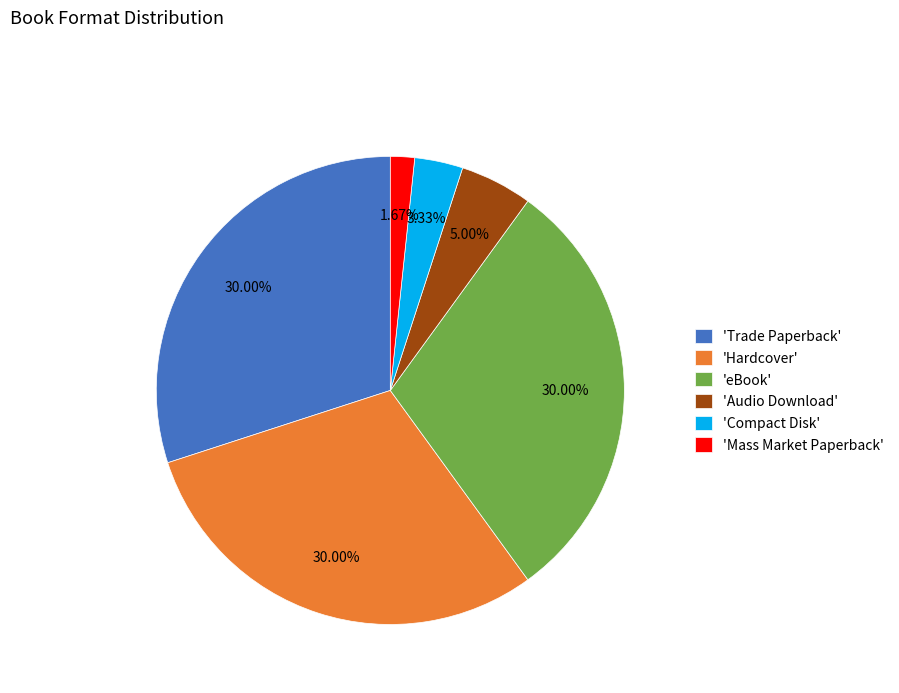

Which slice is the smallest?

'Mass Market Paperback'